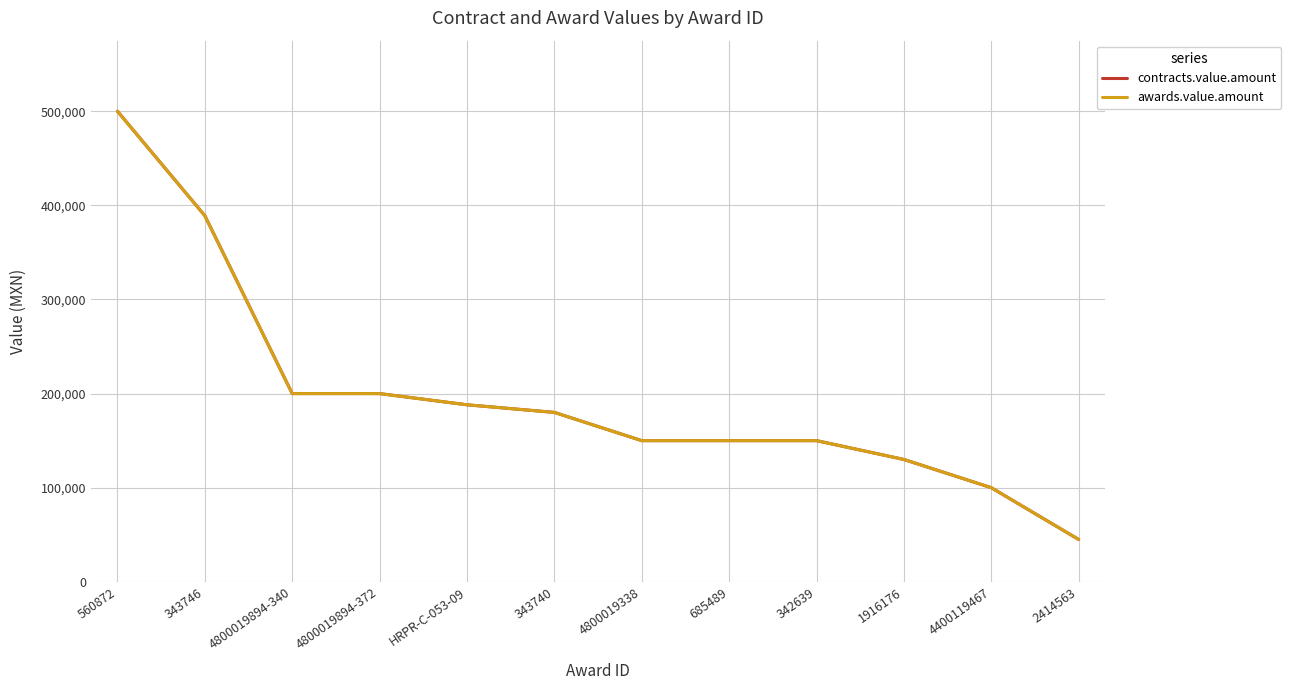

What is the difference between the maximum and minimum values in the contracts.value.amount series?

455000